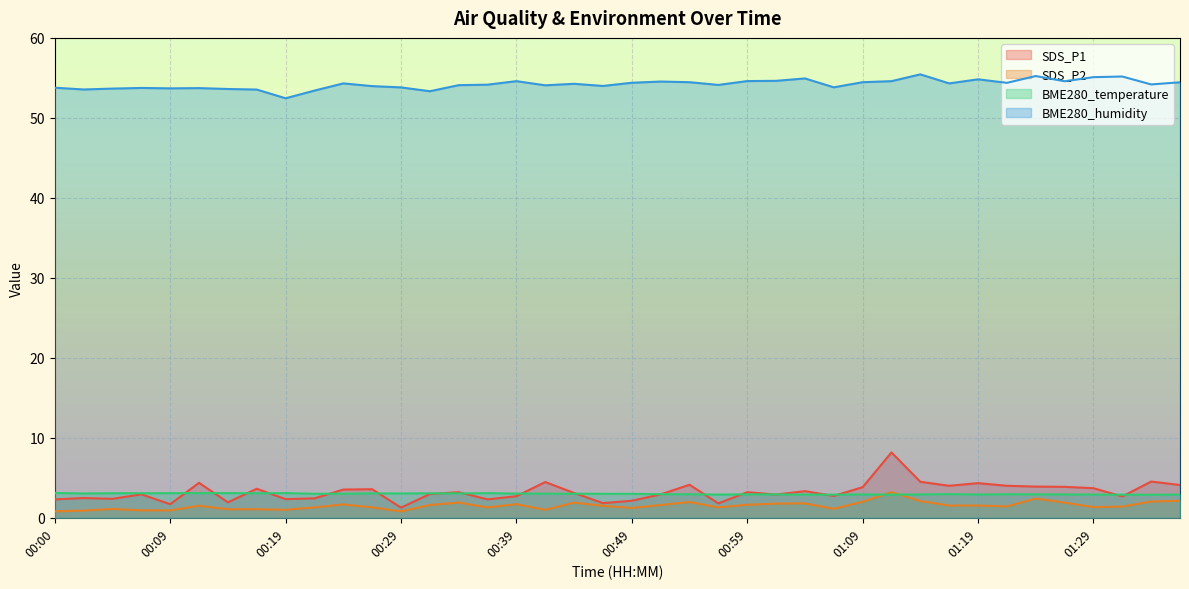

How many intersections are there between SDS_P1 and BME280_temperature?

19